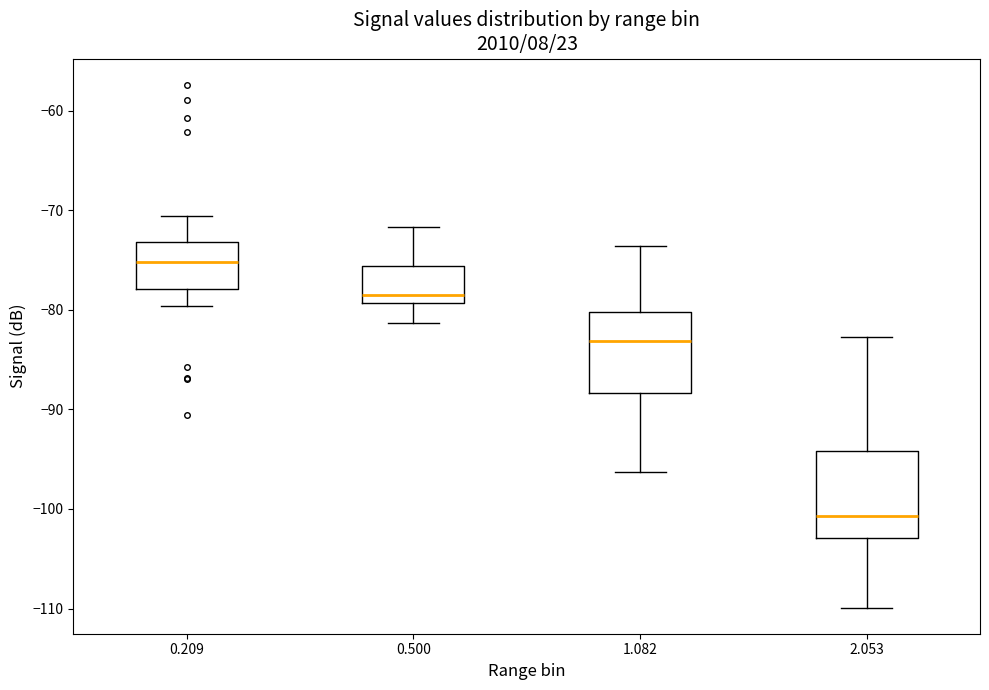

Where does the upper whisker of the box at x = 0.209 end on the y-axis? The values are not printed on the chart, so give them approximately, as read against the axis.

-71